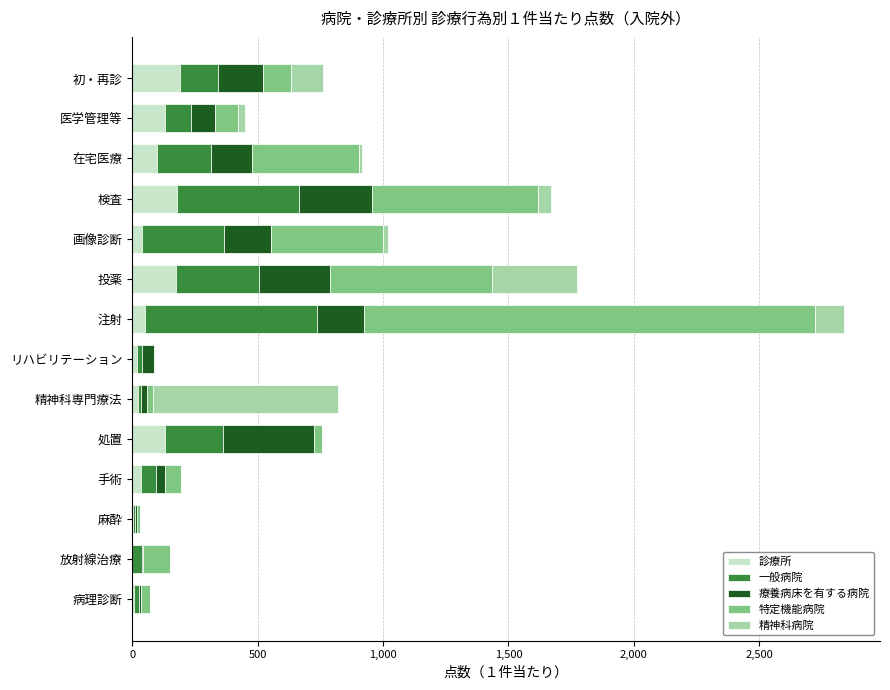

How many categories are shown in the chart?

14